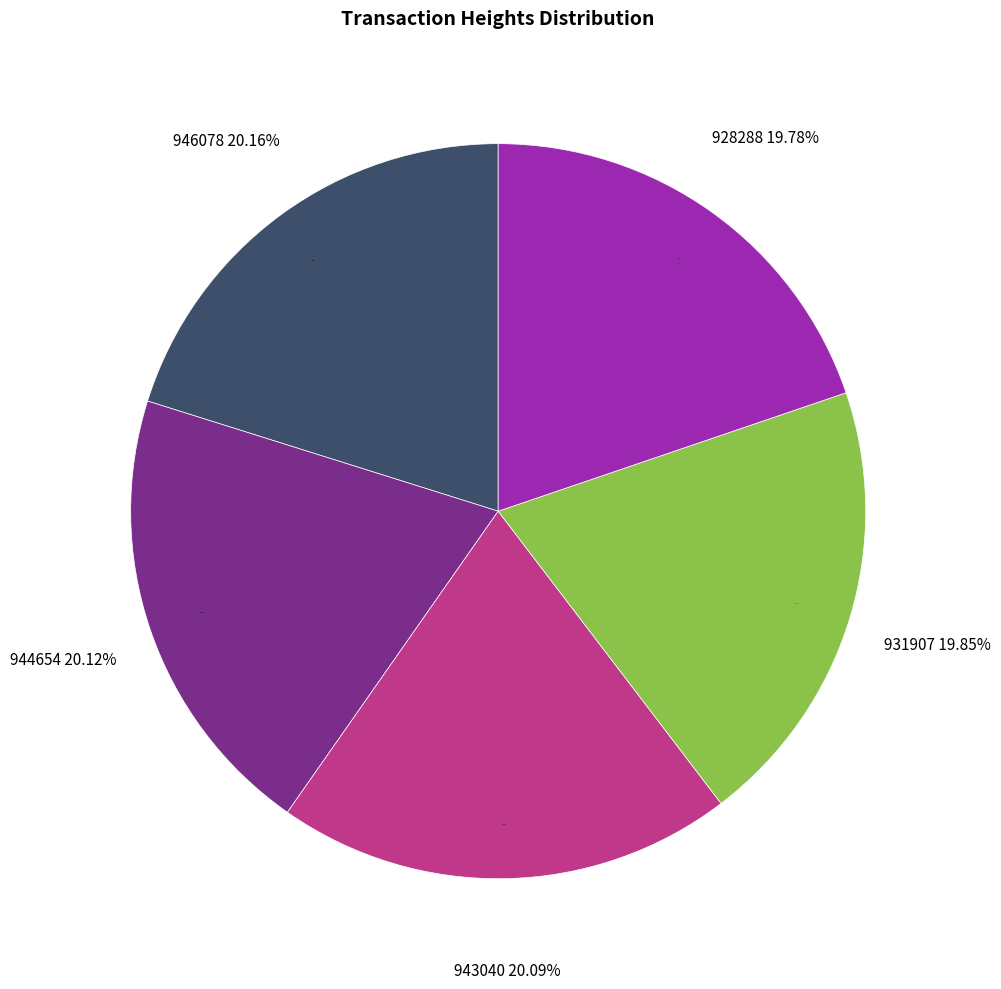

Does 928288 represent more than half of the total?

No